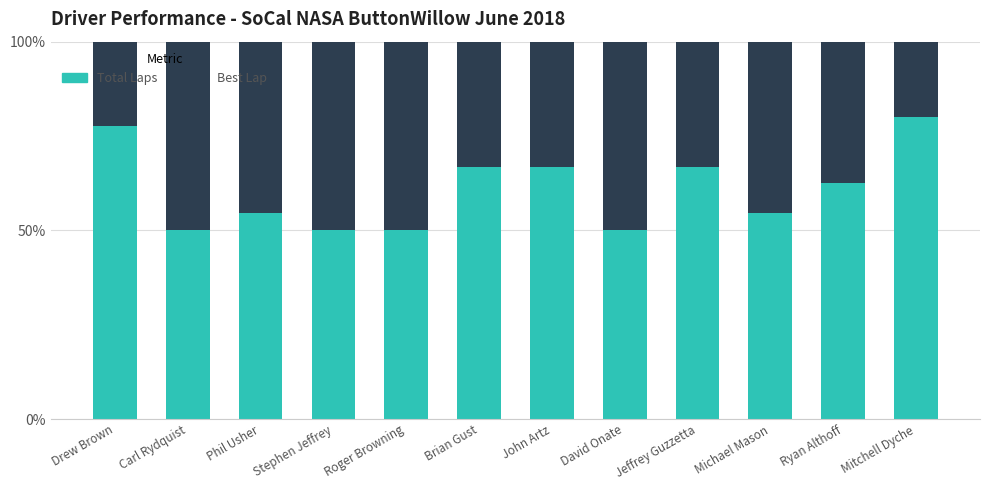

What is the sum of the Total Laps values at Stephen Jeffrey and Carl Rydquist?

100.0